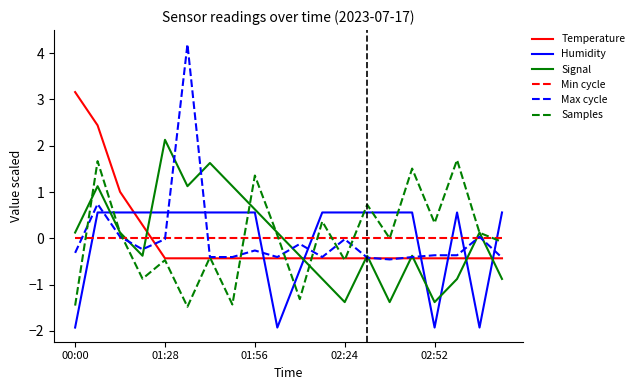

Rank the series by their maximum value, from highest to lowest.

Max cycle, Temperature, Signal, Samples, Humidity, Min cycle